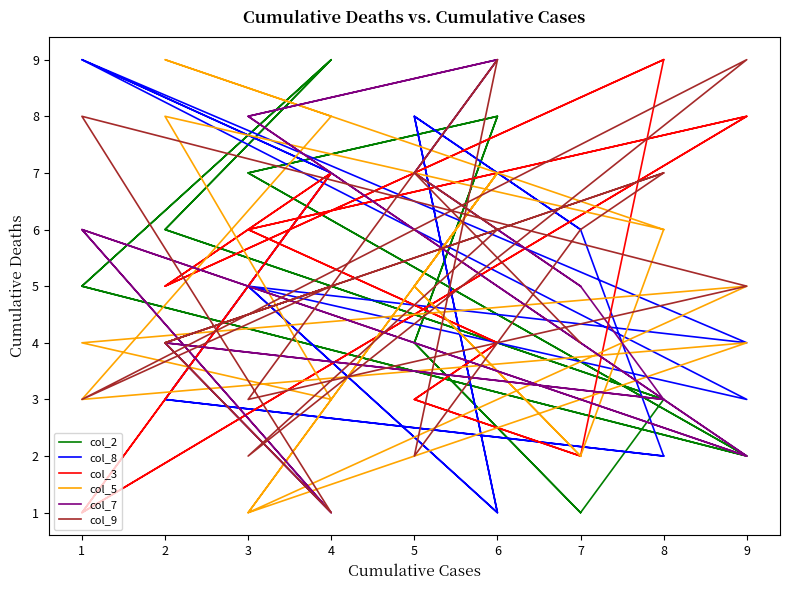

How many times do col_9 and col_5 cross each other?

7